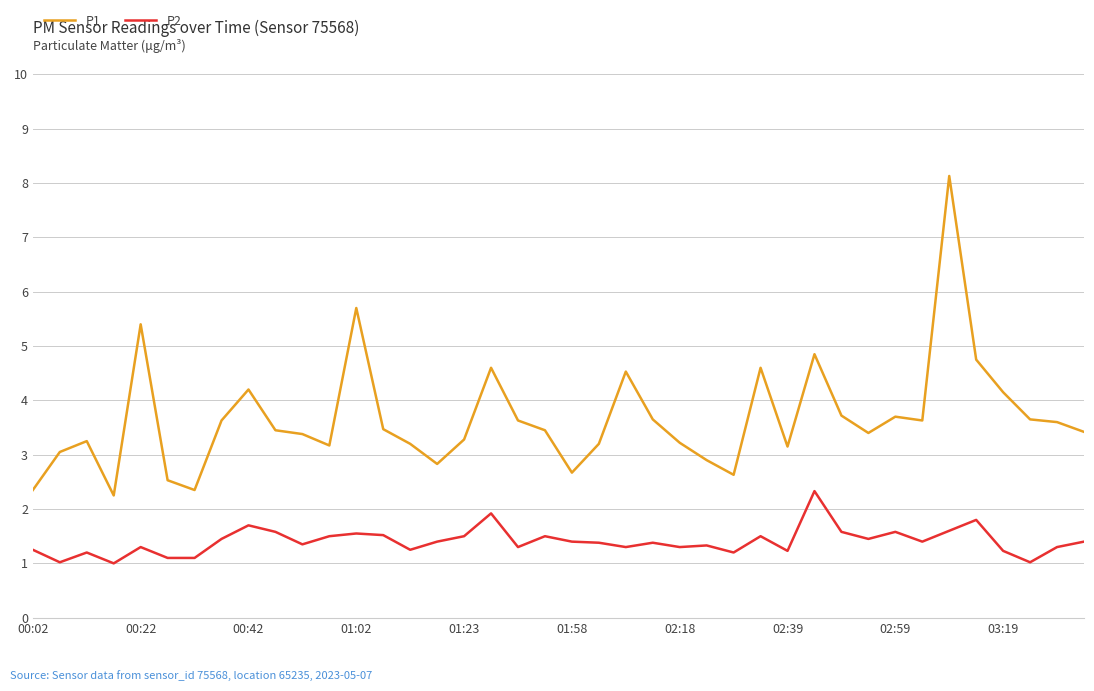

Which series has the largest range (max minus min)?

P1